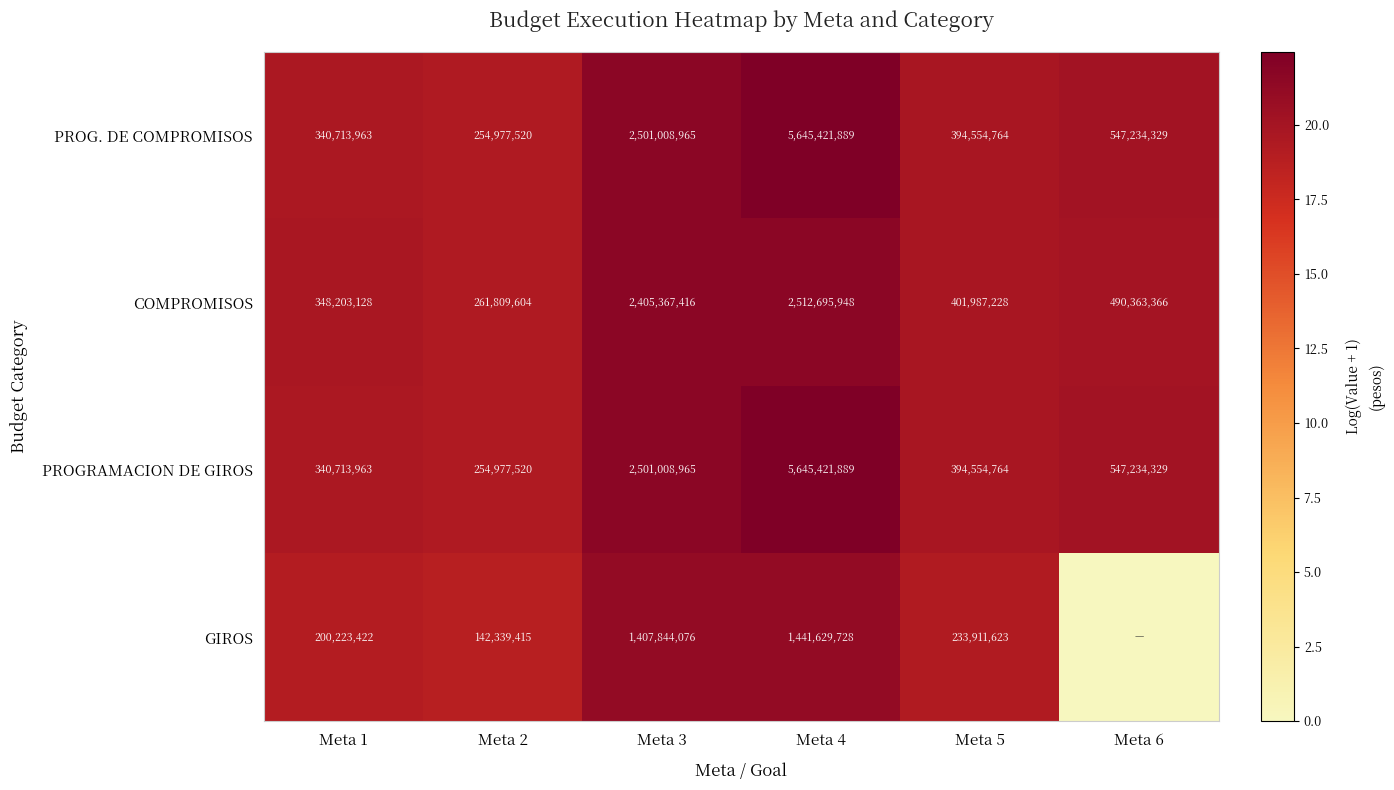

What is the approximate value of PROGRAMACION DE GIROS at Meta 5?

394554764